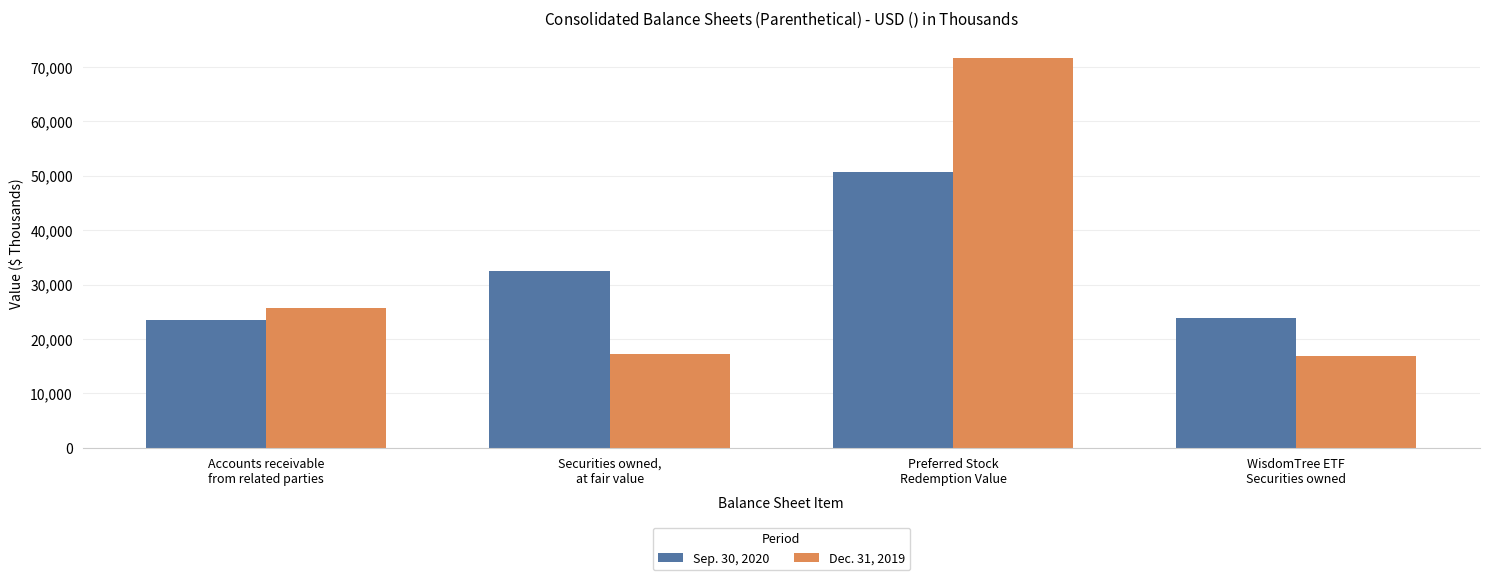

What is the difference between the Sep. 30, 2020 values at Accounts receivable
from related parties and Preferred Stock
Redemption Value?

27270